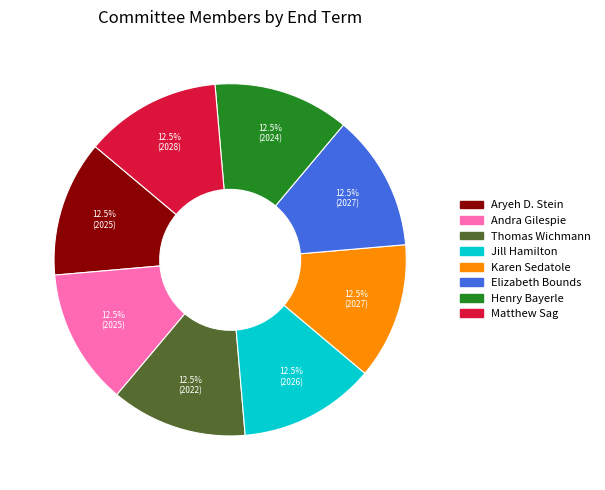

What is the ratio of the value at Aryeh D. Stein to the value at Jill Hamilton?

1.0